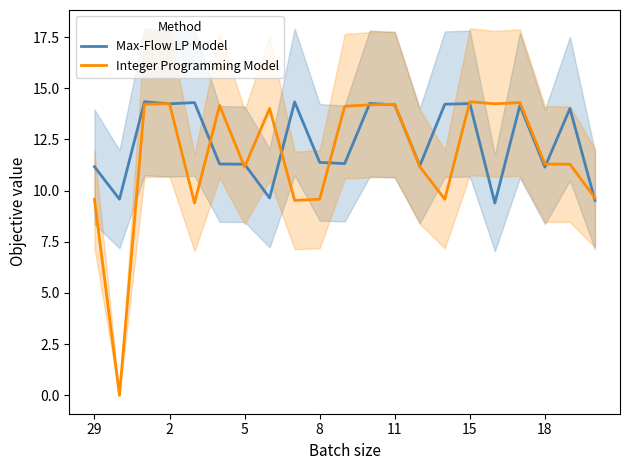

True or false: Max-Flow LP Model has a value of 9.5 at 20.

True